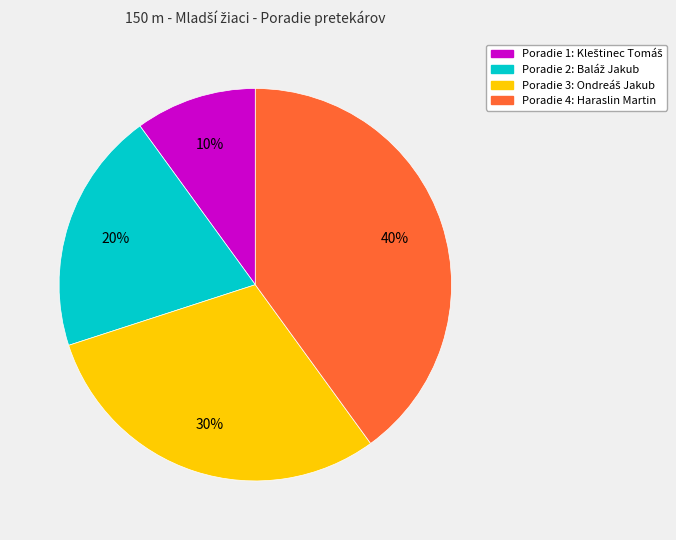

Is there any slice that represents more than half of the pie?

No